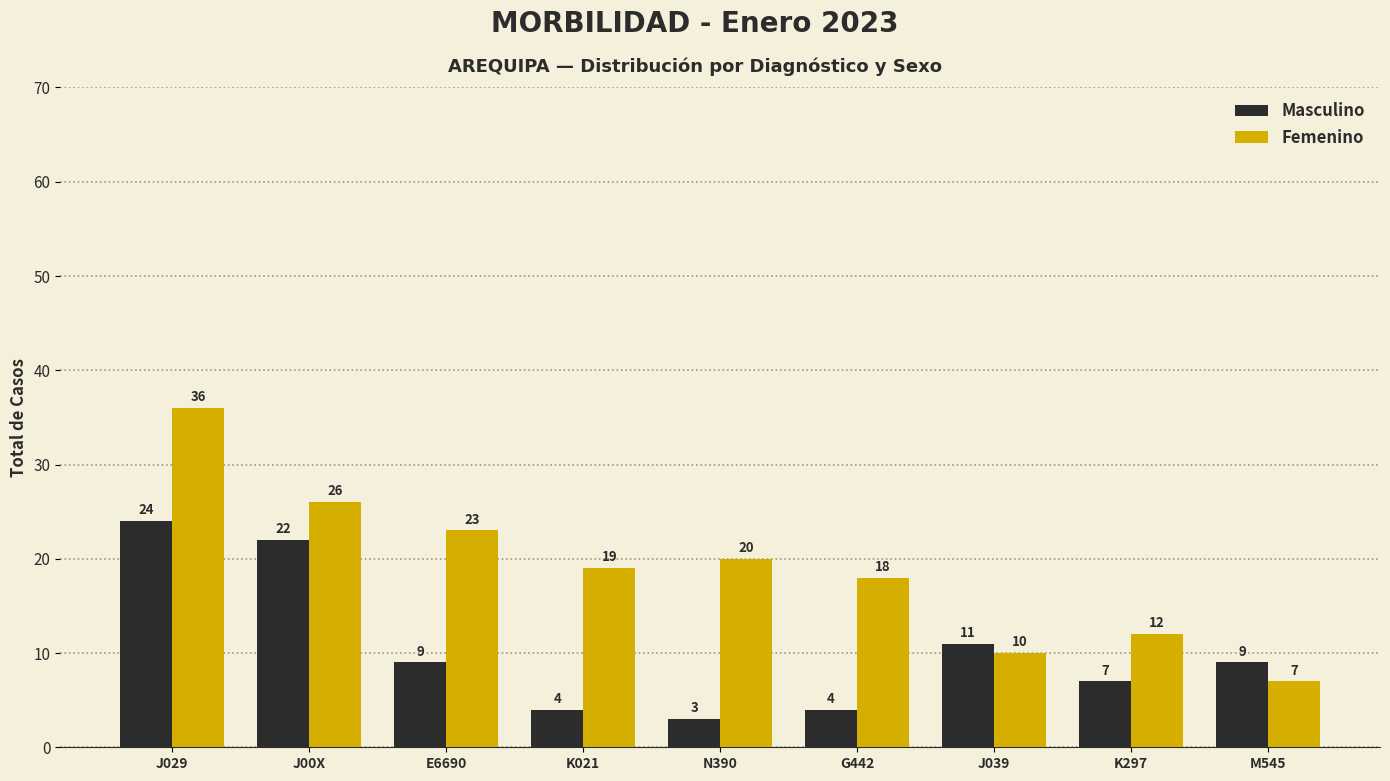

Where is Femenino nearest to the value 21?

N390